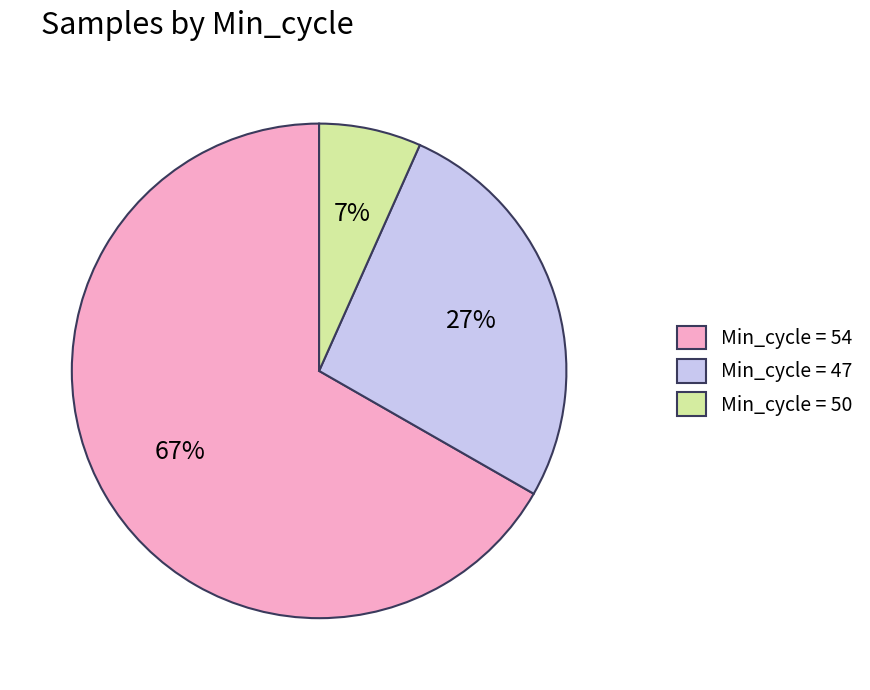

Which slice is the largest?

Min_cycle = 54